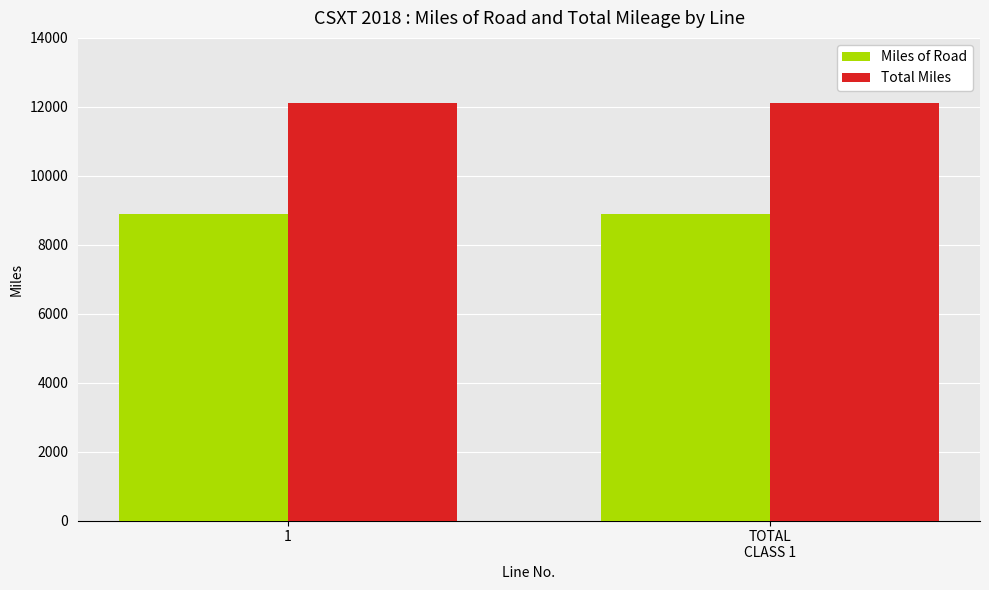

What is the sum of all Total Miles values?

24232